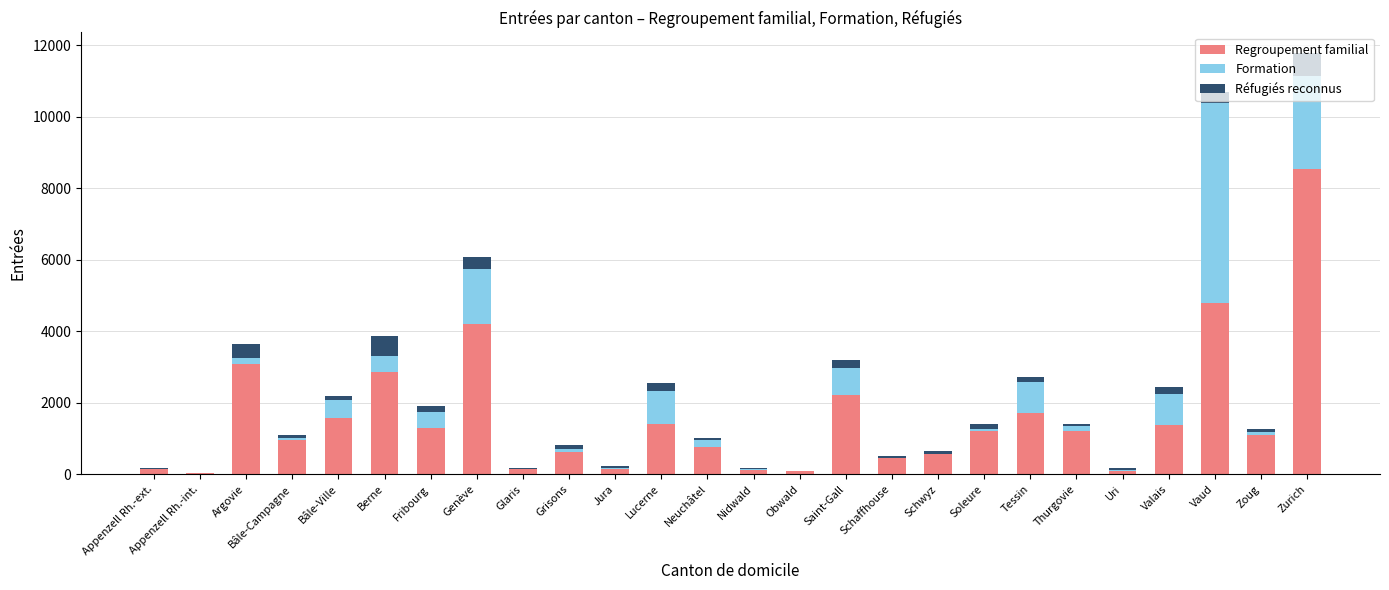

Which category has the highest value in the Regroupement familial series?

Zurich